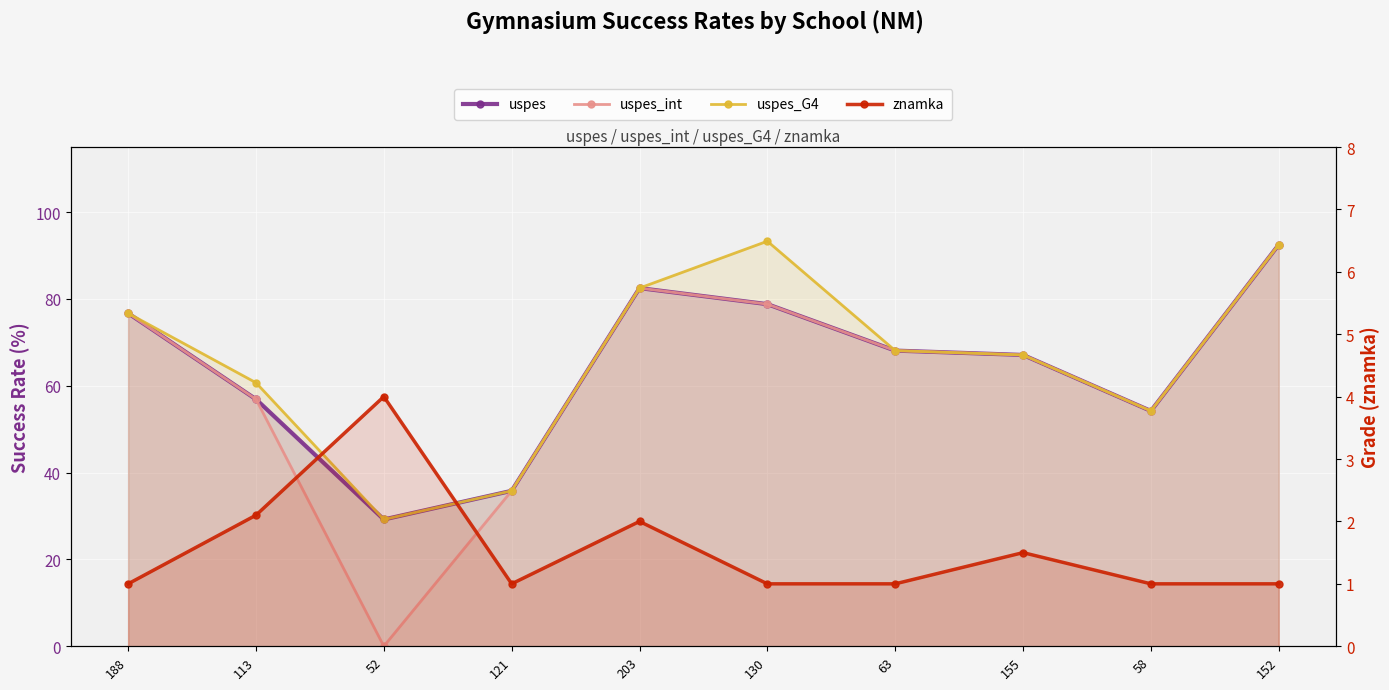

What is the difference between the uspes_G4 values at 52 and 155?

37.9